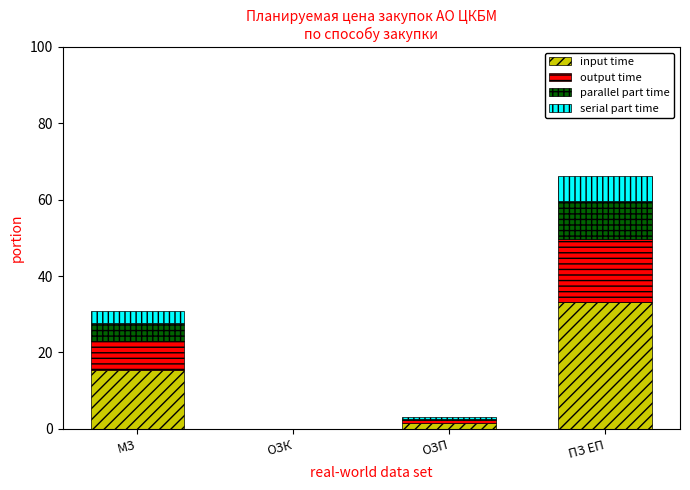

Count the number of data series in this chart.

4